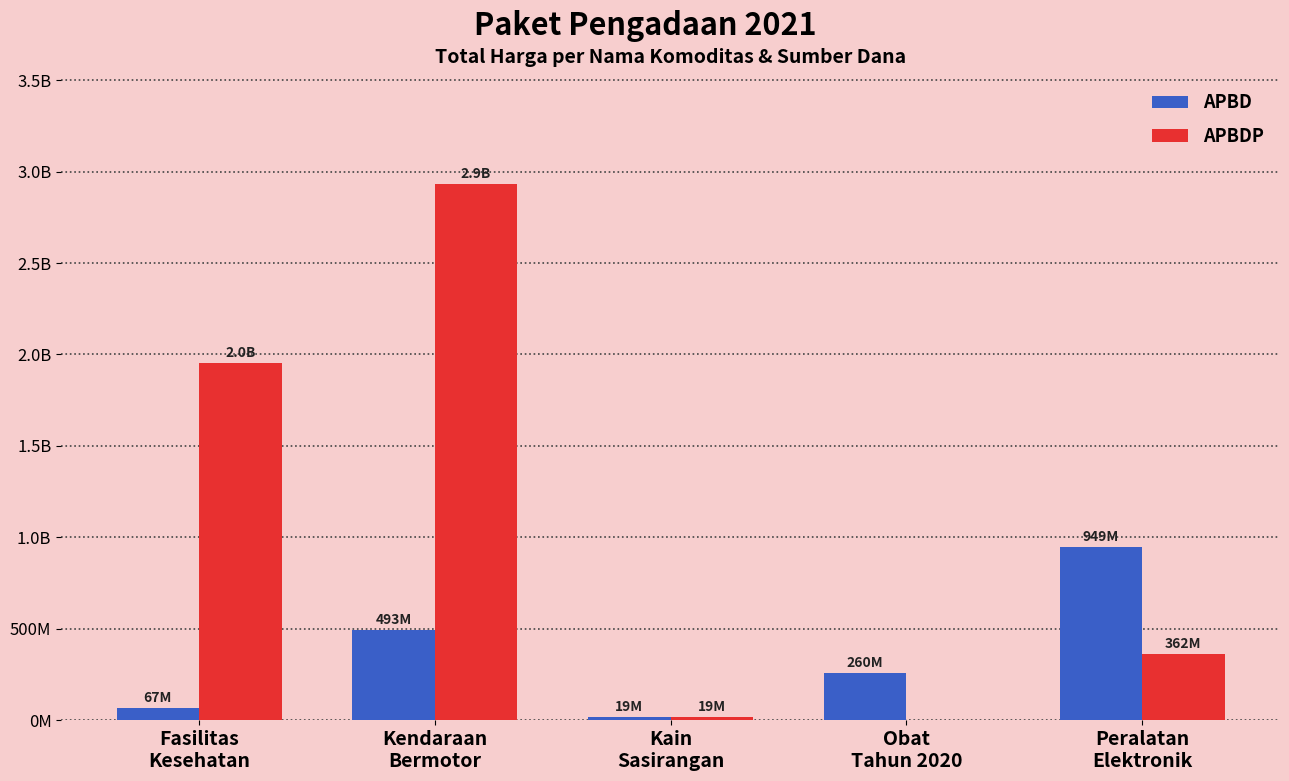

What is the label of the 3rd bar from the left?

Kain
Sasirangan